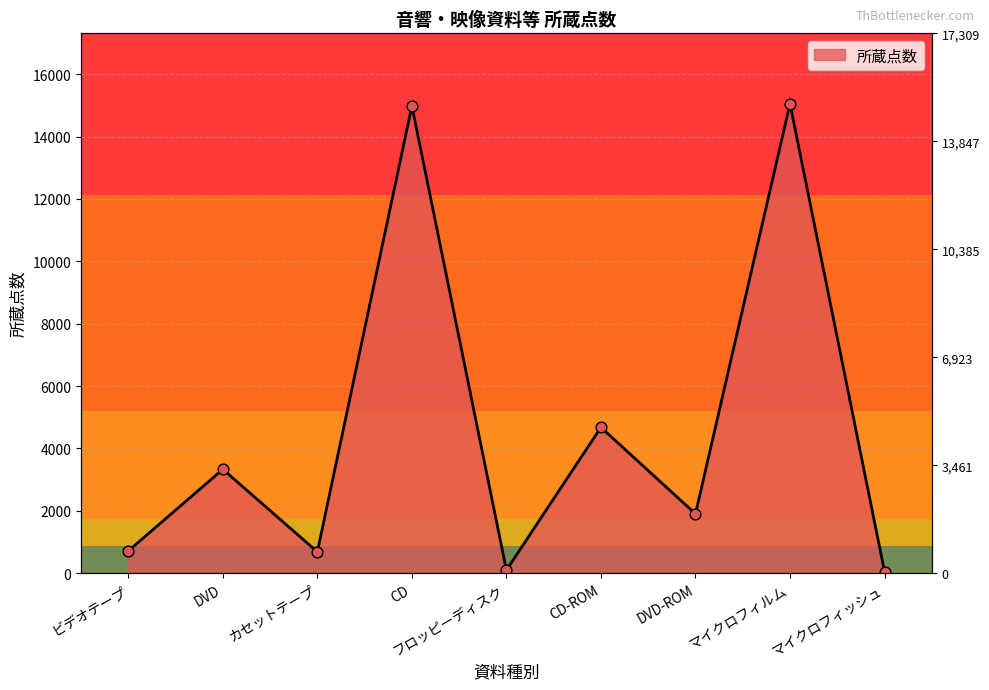

Approximately how many times larger is the value at フロッピーディスク compared to DVD-ROM?

0.1